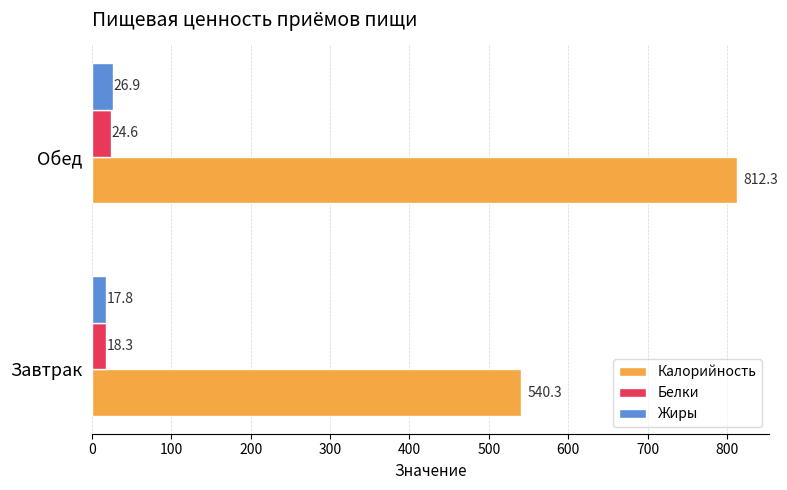

What is the difference between the maximum and minimum values in the Жиры series?

9.1